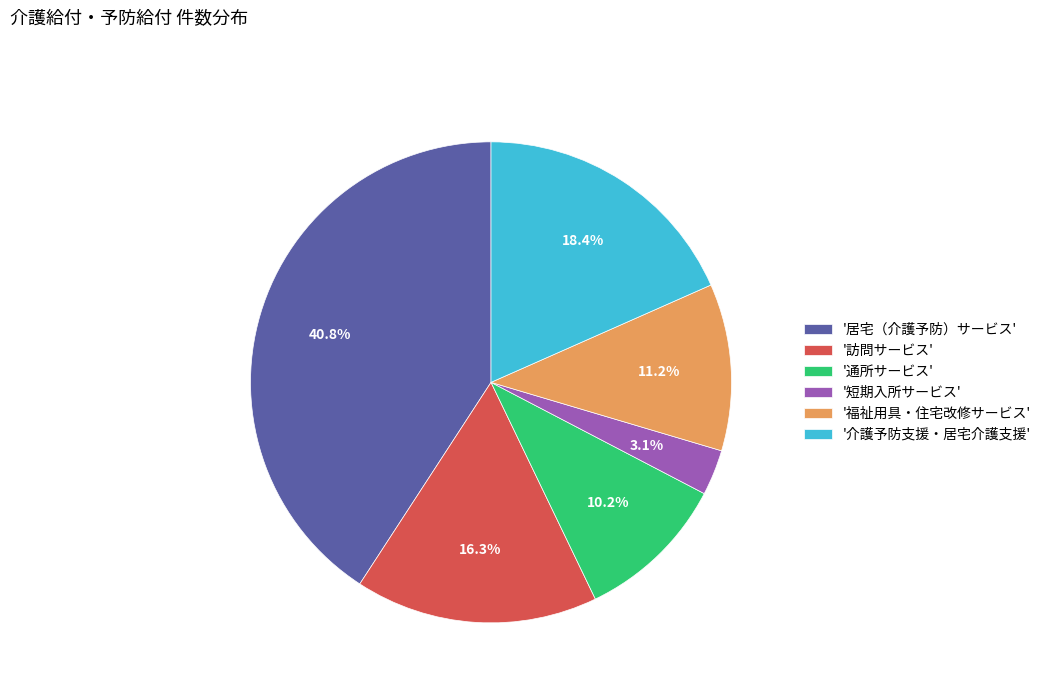

Does any single category account for the majority?

No